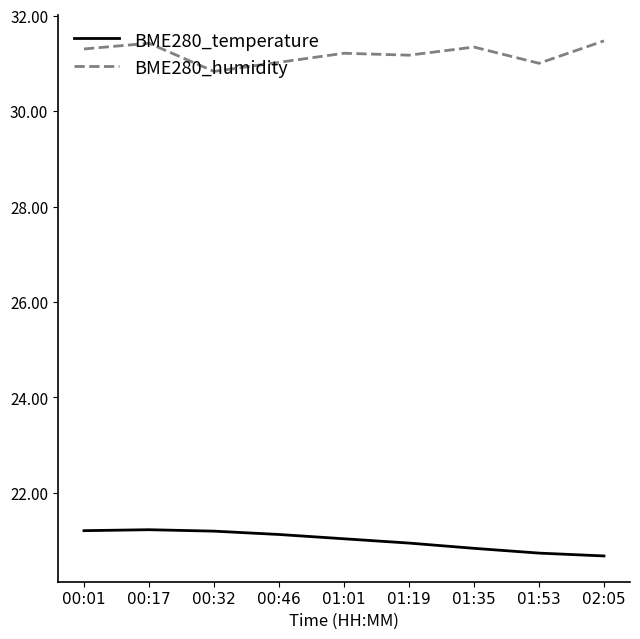

Which series has the largest total across all categories?

BME280_humidity